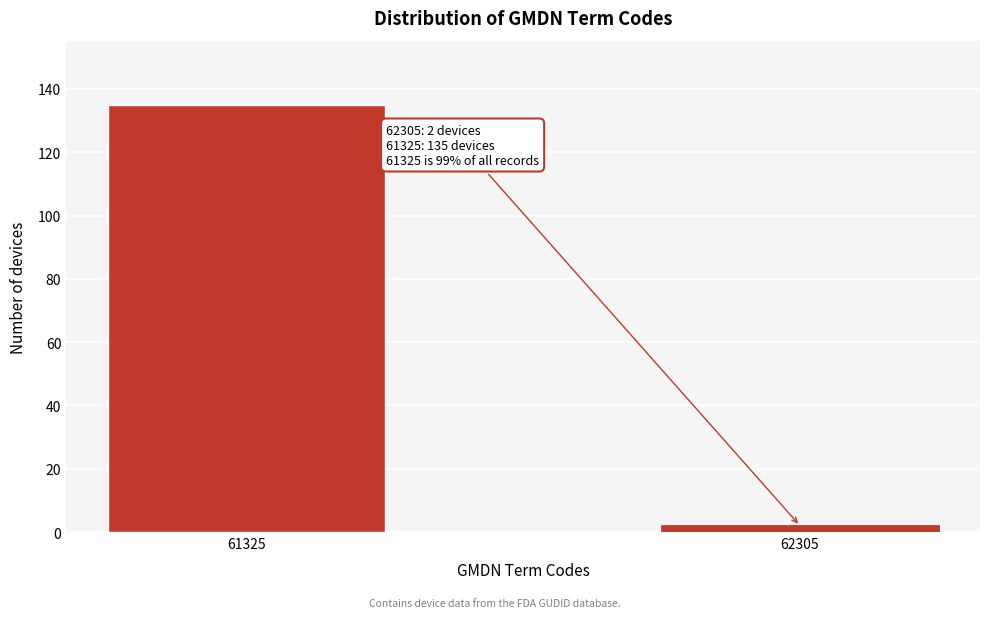

Reading right to left, transcribe all the data shown in this chart.

2	135